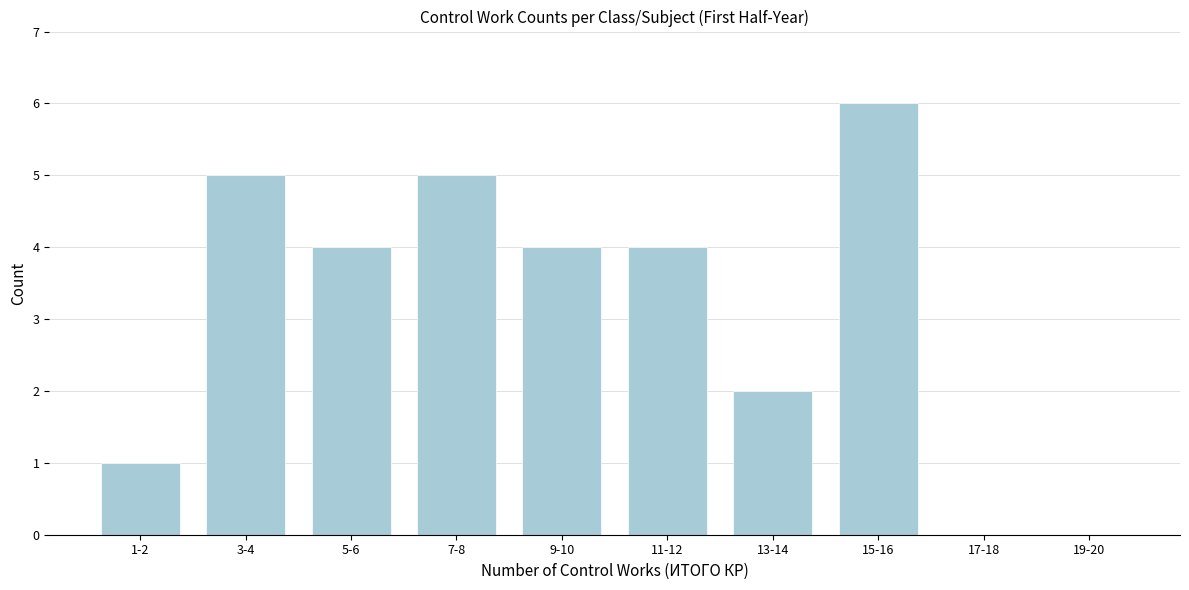

Reading left to right, what are all the values shown in this chart?

1-2=1	3-4=5	5-6=4	7-8=5	9-10=4	11-12=4	13-14=2	15-16=6	17-18=0	19-20=0